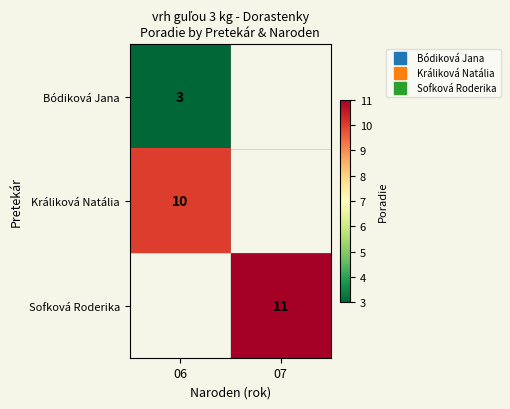

Which label corresponds to the largest value in the chart?

07